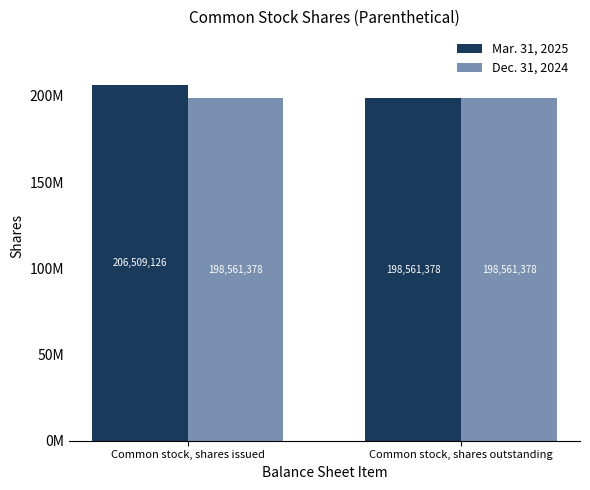

What is the sum of the Dec. 31, 2024 values at Common stock, shares outstanding and Common stock, shares issued?

397122756